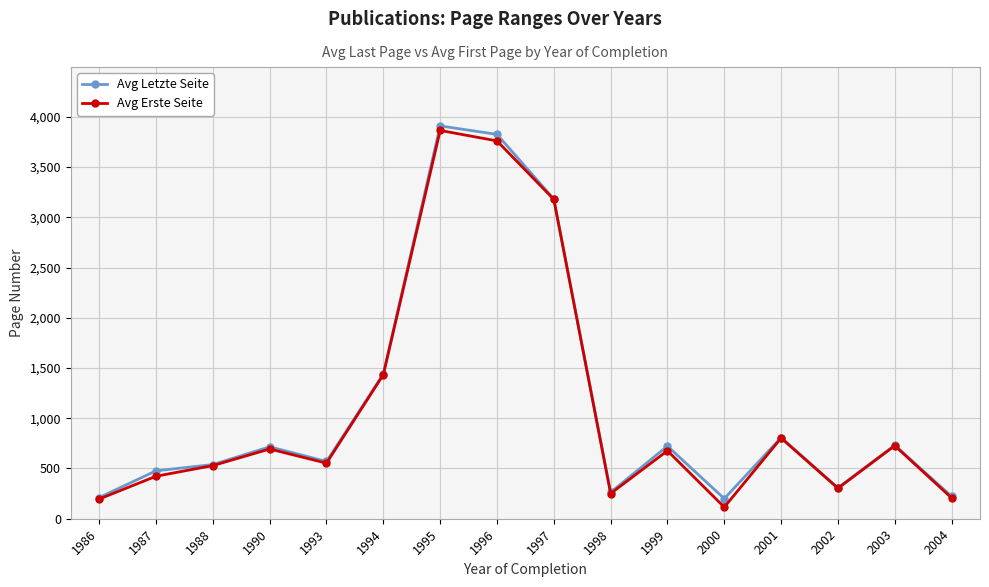

How many data points in Avg Letzte Seite are less than 716?

8